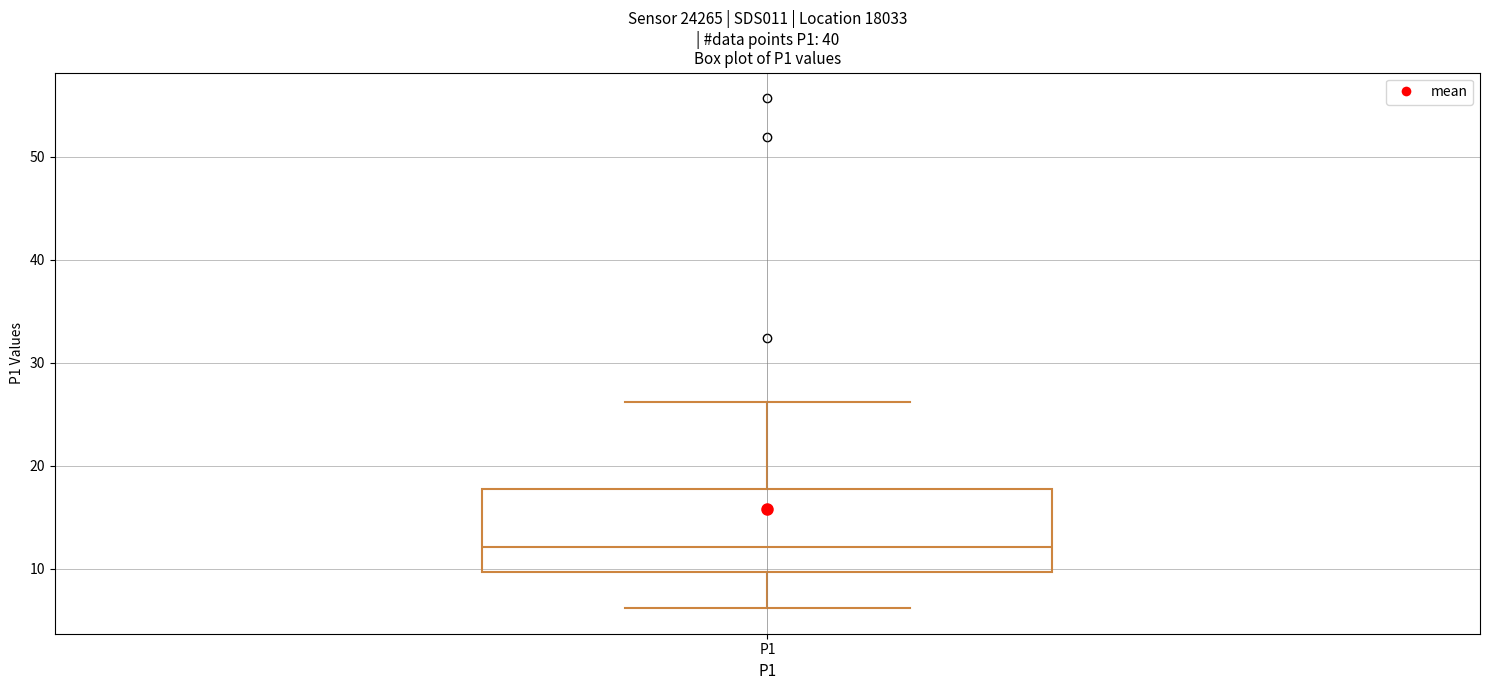

Transcribe this box plot: give where the median line is, the range the box spans, and where the two whiskers end, as read against the y-axis. The values are not printed on the chart, so give them approximately, as read against the axis.

median 12, box 10 to 18, whiskers 6 to 26